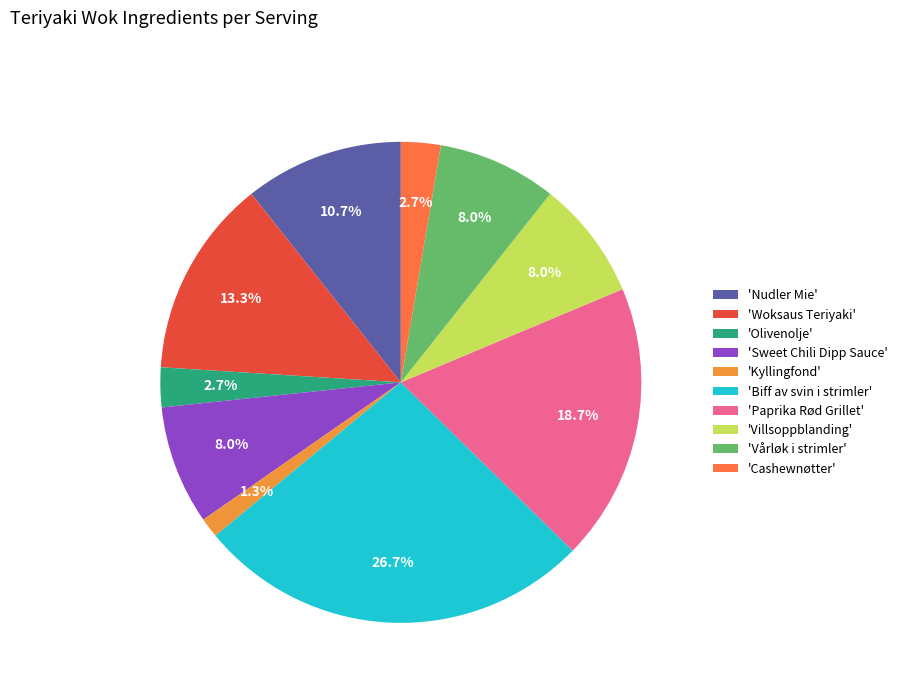

Is the sum of 'Cashewnøtter' and 'Woksaus Teriyaki' greater than half?

No